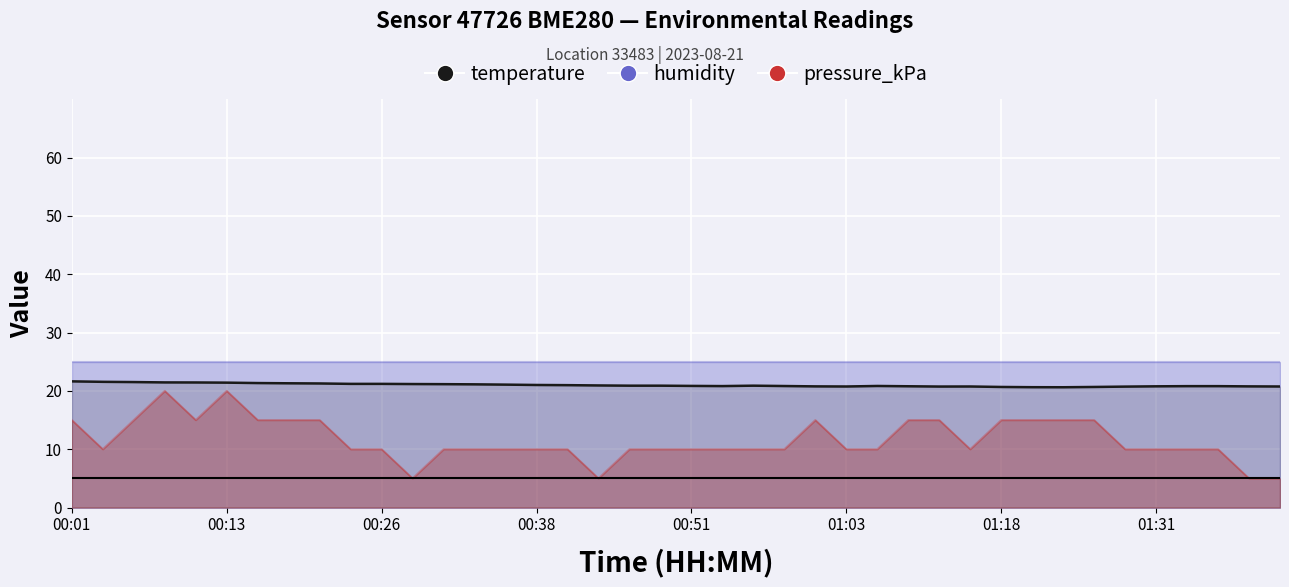

How many interior local valleys (lower than both neighbors) does the data have?

4